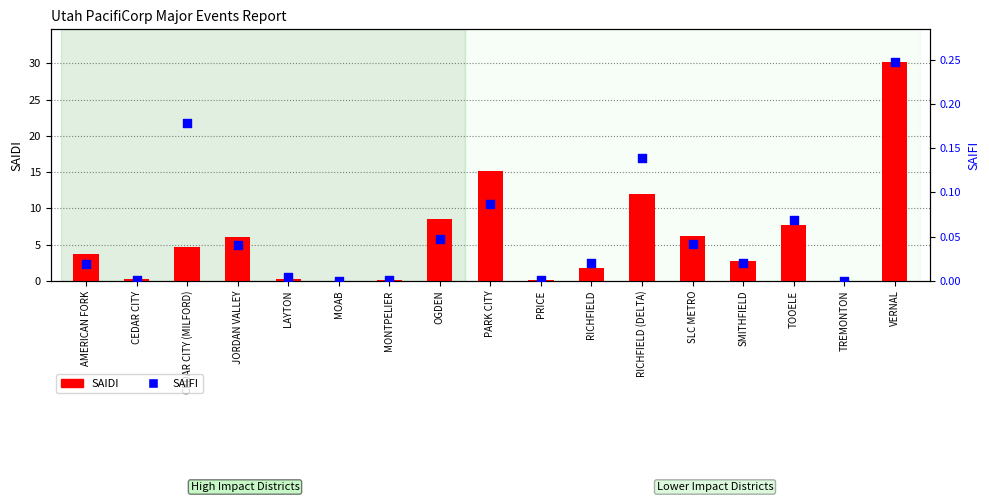

What are all the series names shown in the legend?

SAIDI, SAIFI